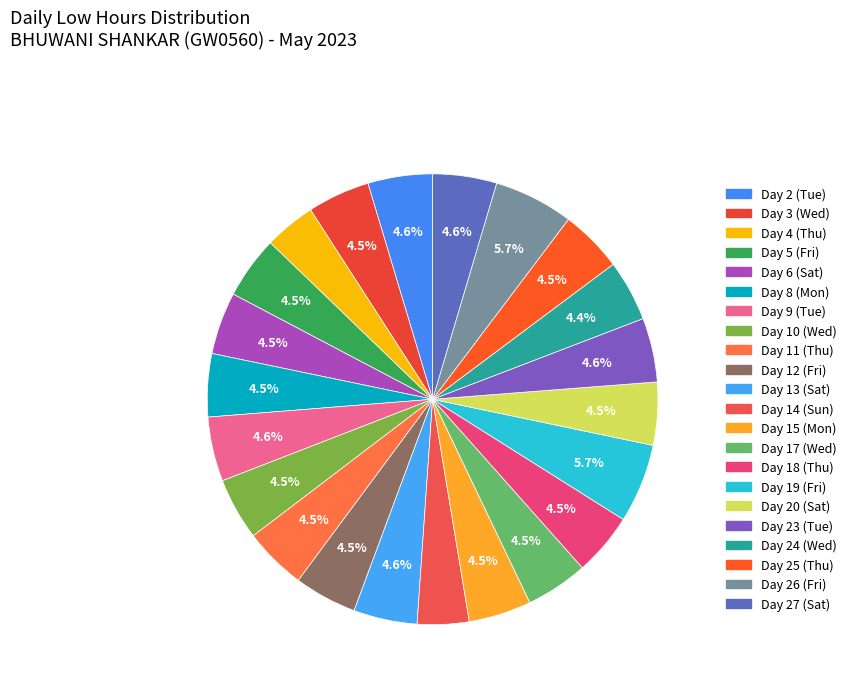

What is the change in value from Day 8 (Mon) to Day 27 (Sat)?

+0.2